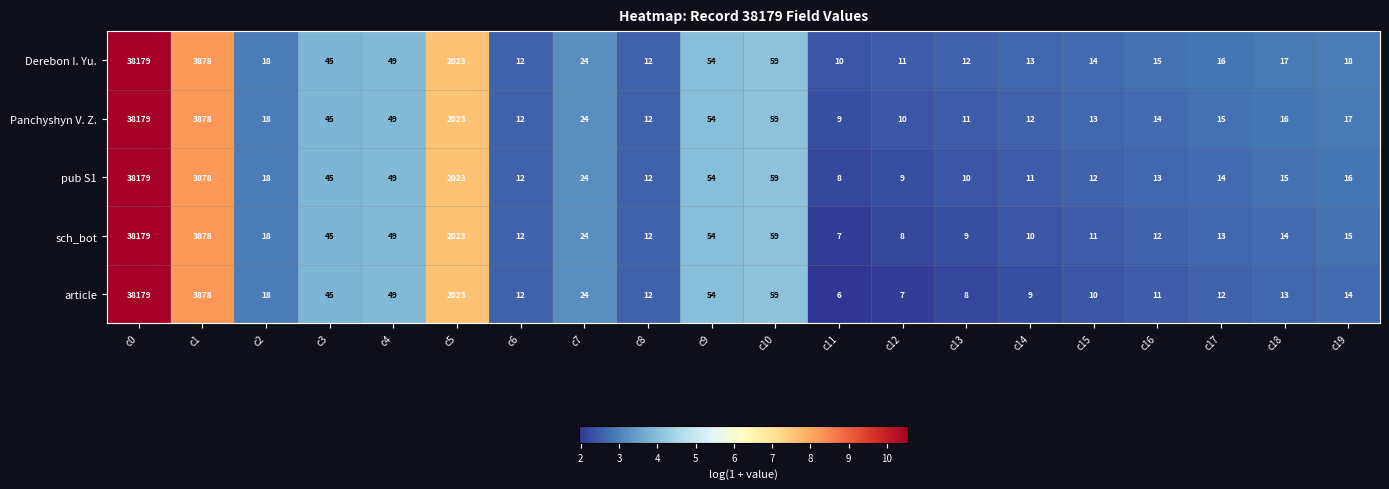

What value does the Derebon I. Yu. series have at c1, to the nearest 10?

3880